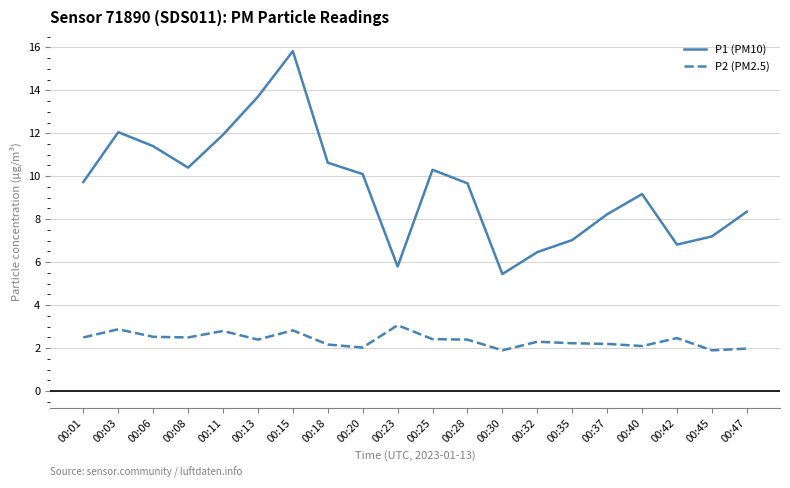

What is the difference between the P1 (PM10) values at 00:40 and 00:30?

3.7